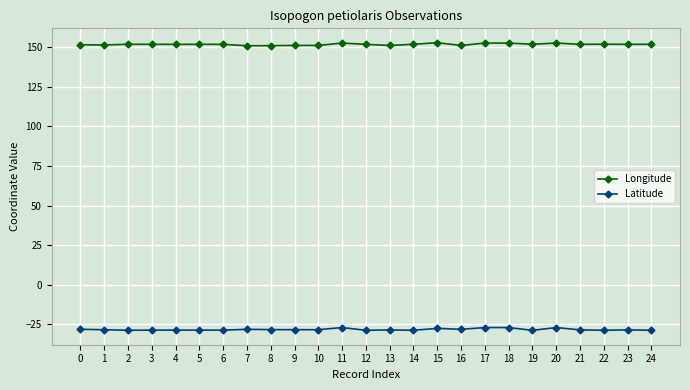

At 9, list the series in order from smallest to largest.

Latitude, Longitude